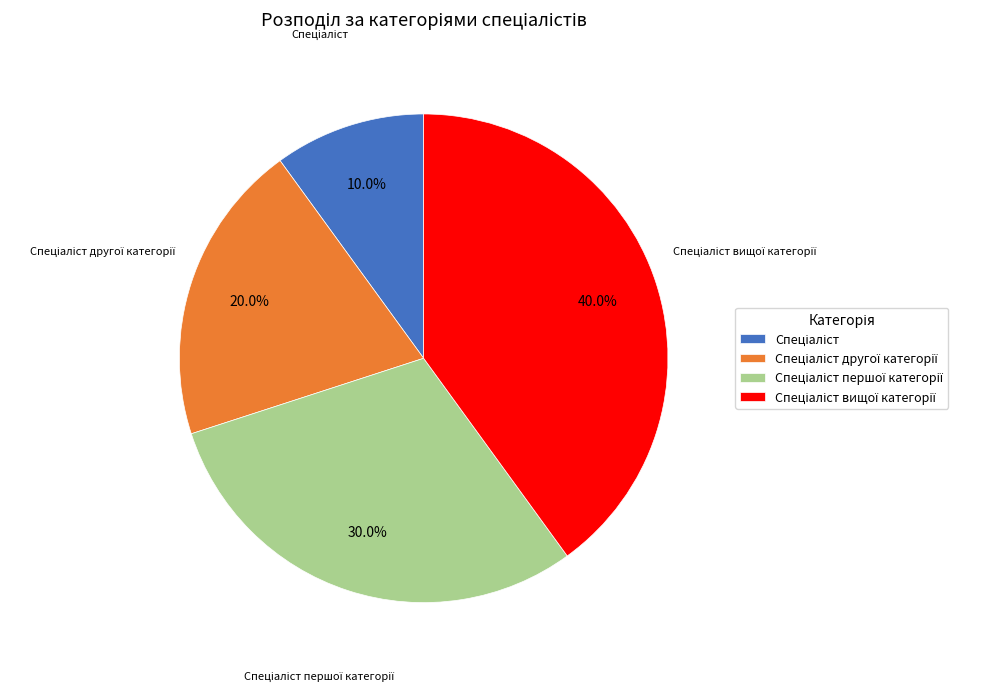

To the nearest percent, what is the difference between the largest and smallest slice percentages?

30%